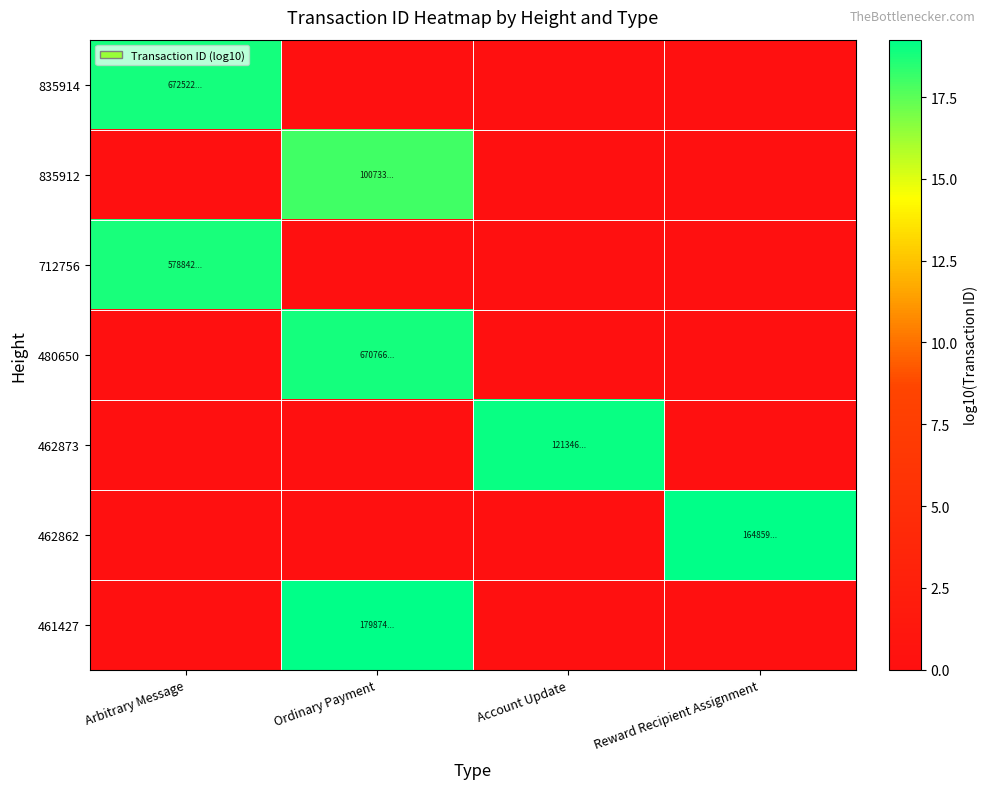

Which has a higher value, Arbitrary Message or Reward Recipient Assignment?

Arbitrary Message